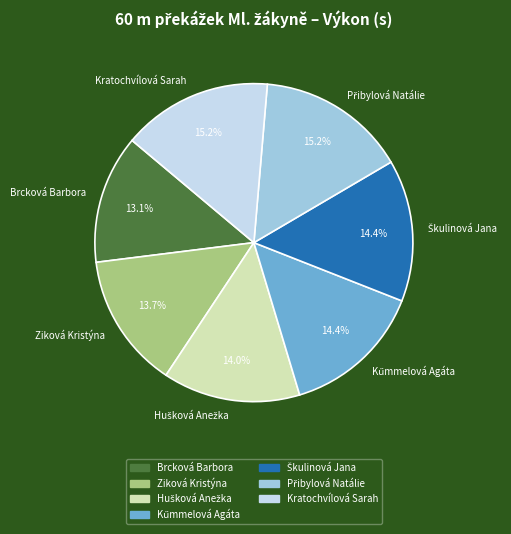

Is there any slice that represents more than half of the pie?

No